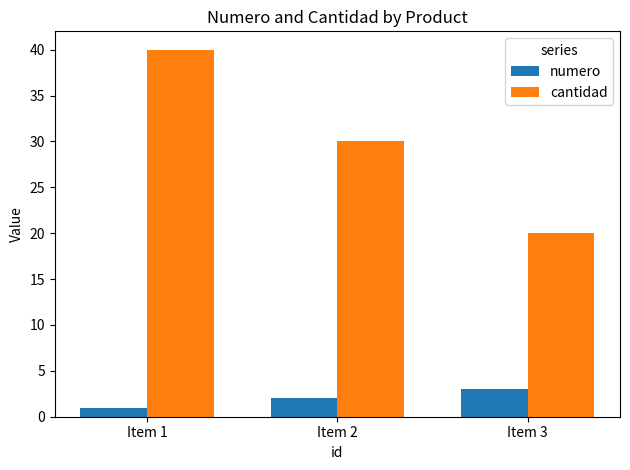

Which series changed the most between Item 1 and Item 2?

cantidad